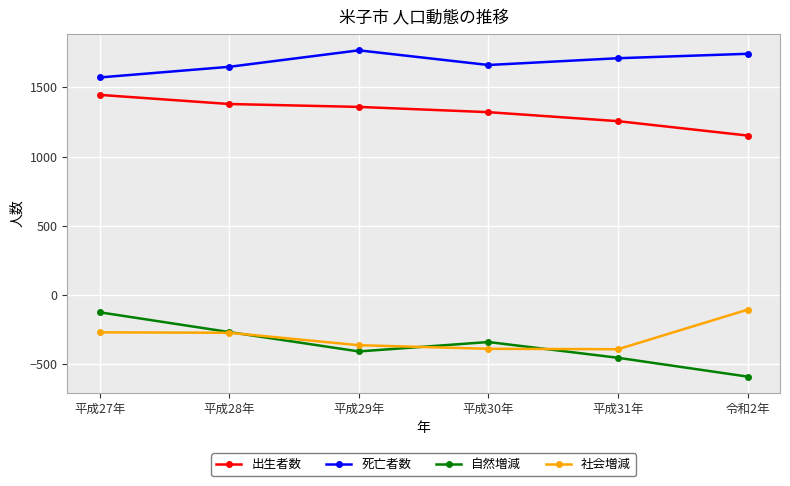

Where does the 死亡者数 series first go above 1711?

平成29年